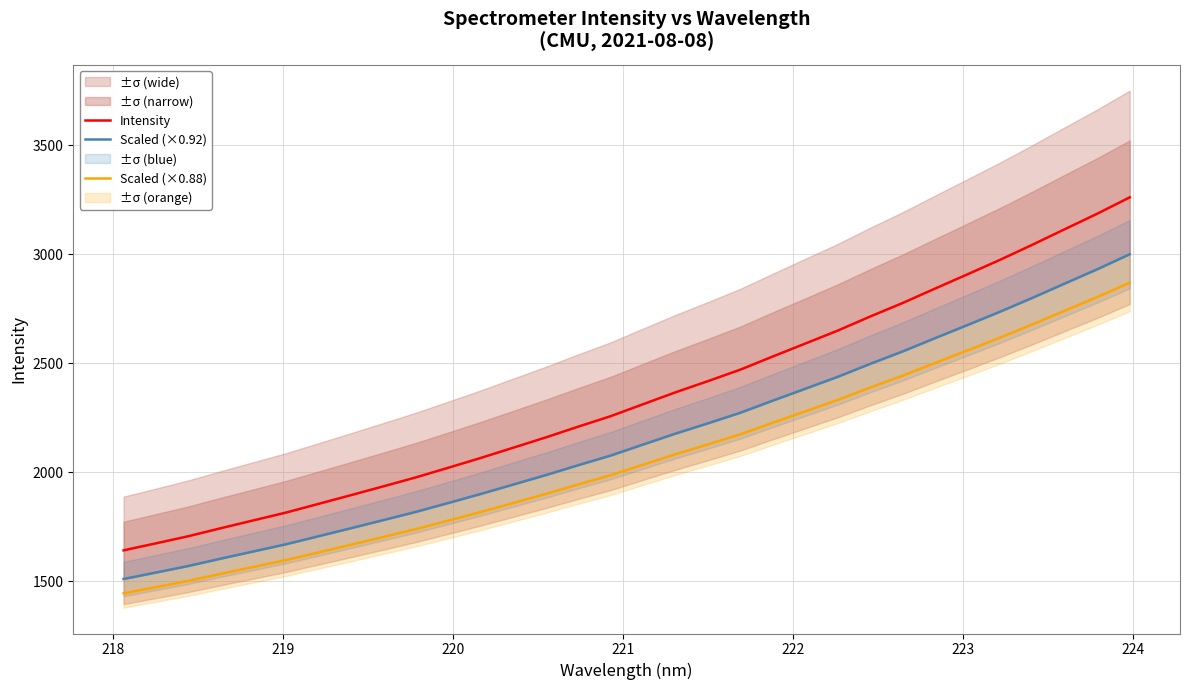

True or false: Scaled (×0.92) has more than 1 interior local peaks.

False